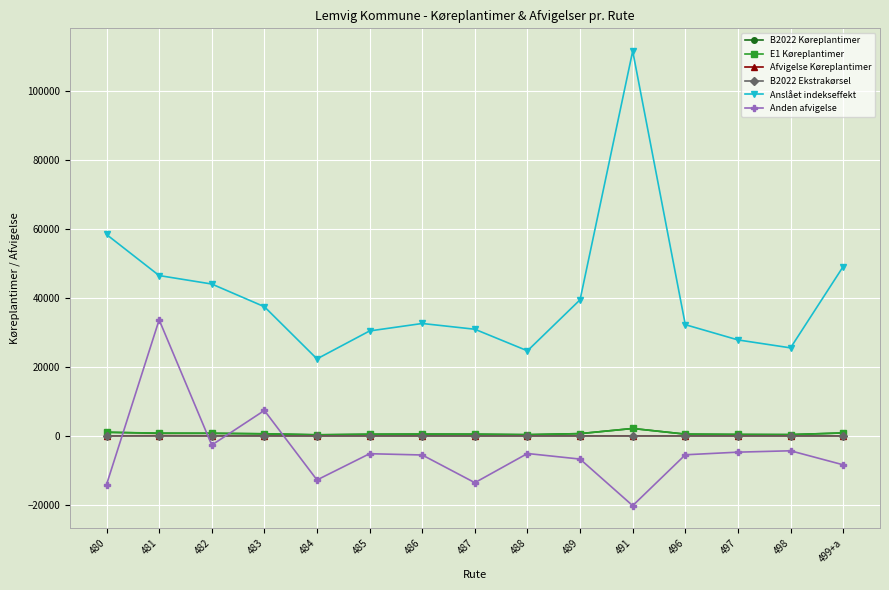

How many interior local peaks does the Anslået indekseffekt series have?

2